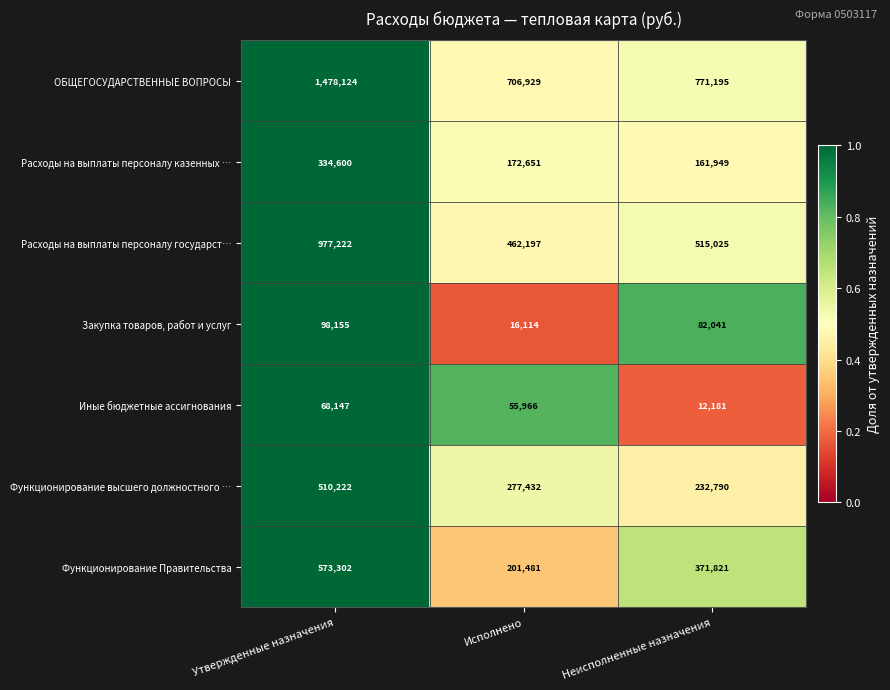

What is the difference between the highest and lowest values at Неисполненные назначения?

759014